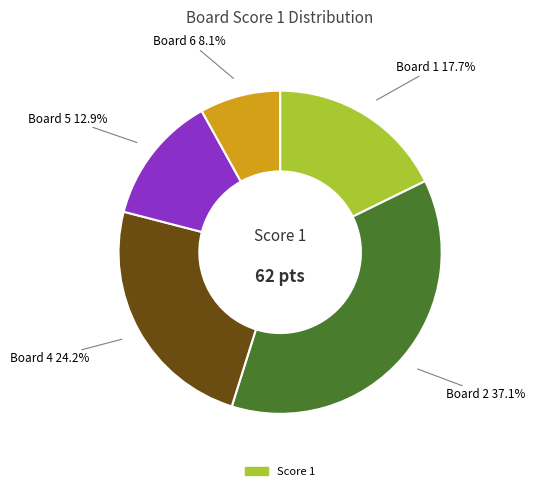

Is there any slice that represents more than half of the pie?

No